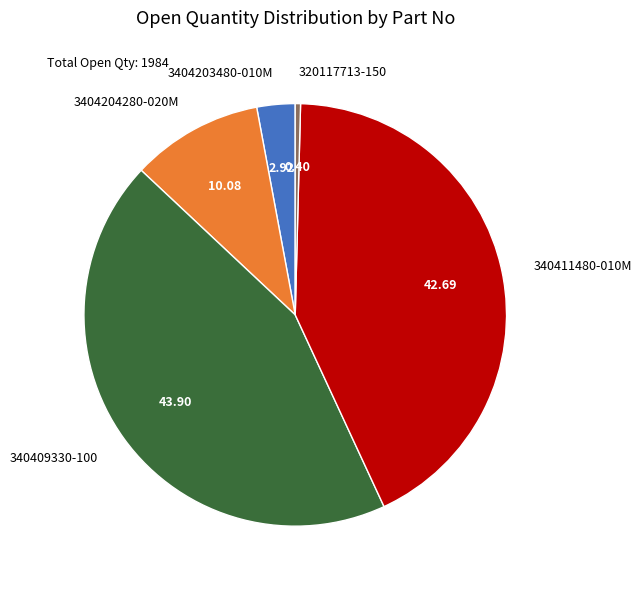

True or false: 320117713-150 accounts for 9% of the total.

False